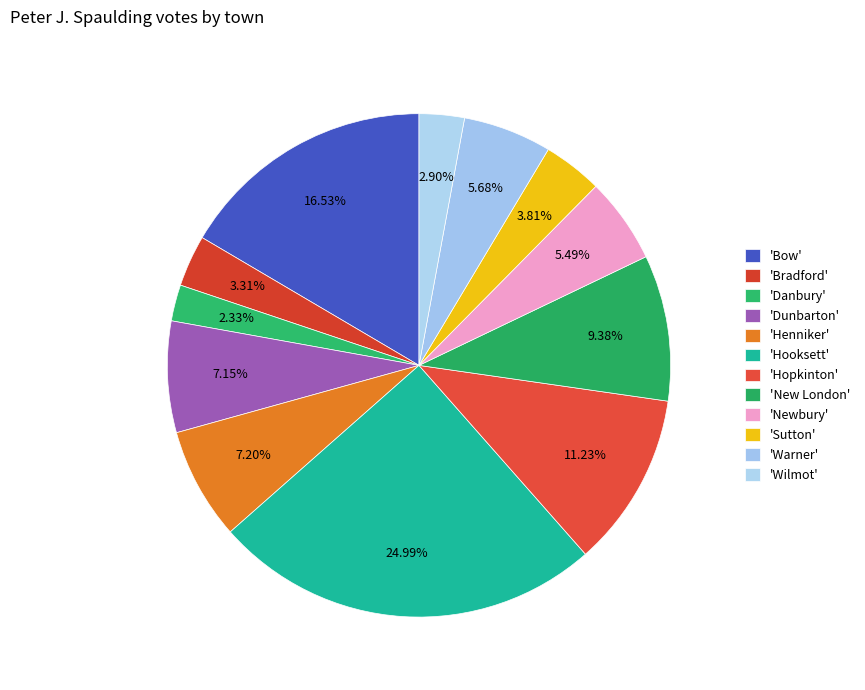

How many segments does this pie chart have?

12